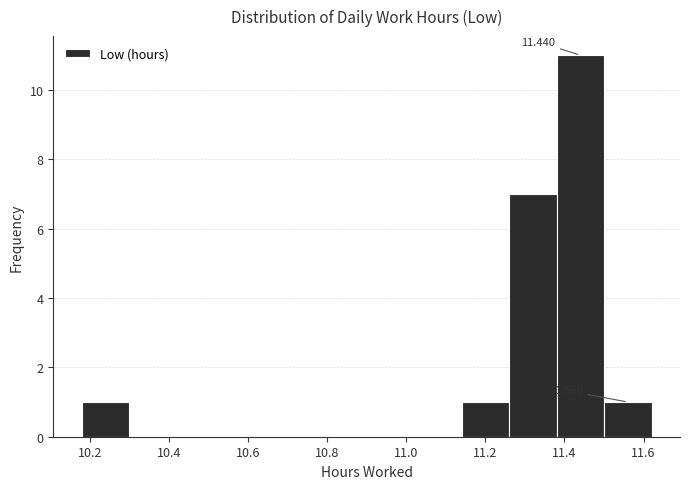

Which range on the x-axis has the tallest bar?

11.38 to 11.50